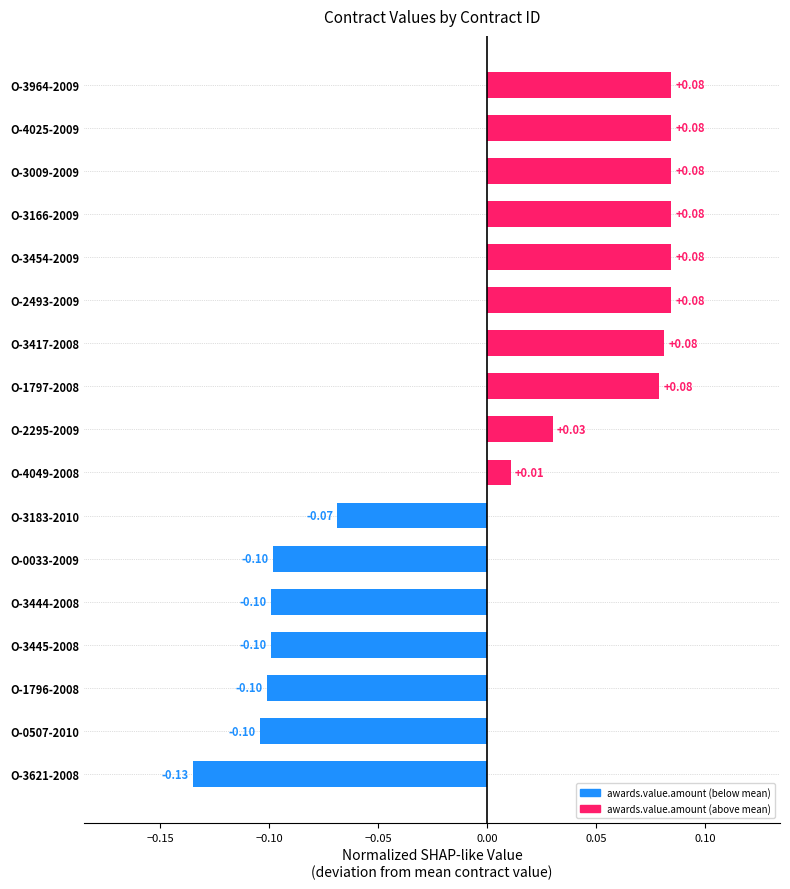

Between O-2493-2009 and O-4049-2008, which is larger?

O-2493-2009